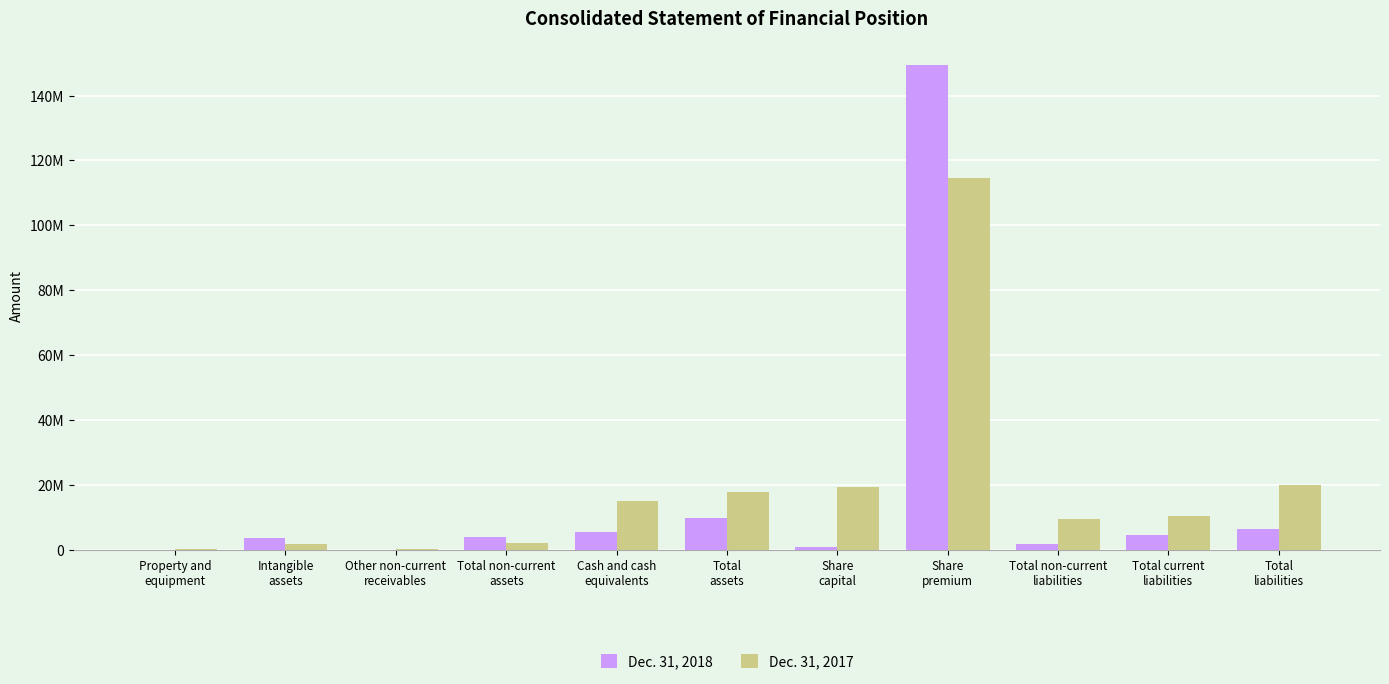

Which series has the largest range (max minus min)?

Dec. 31, 2018